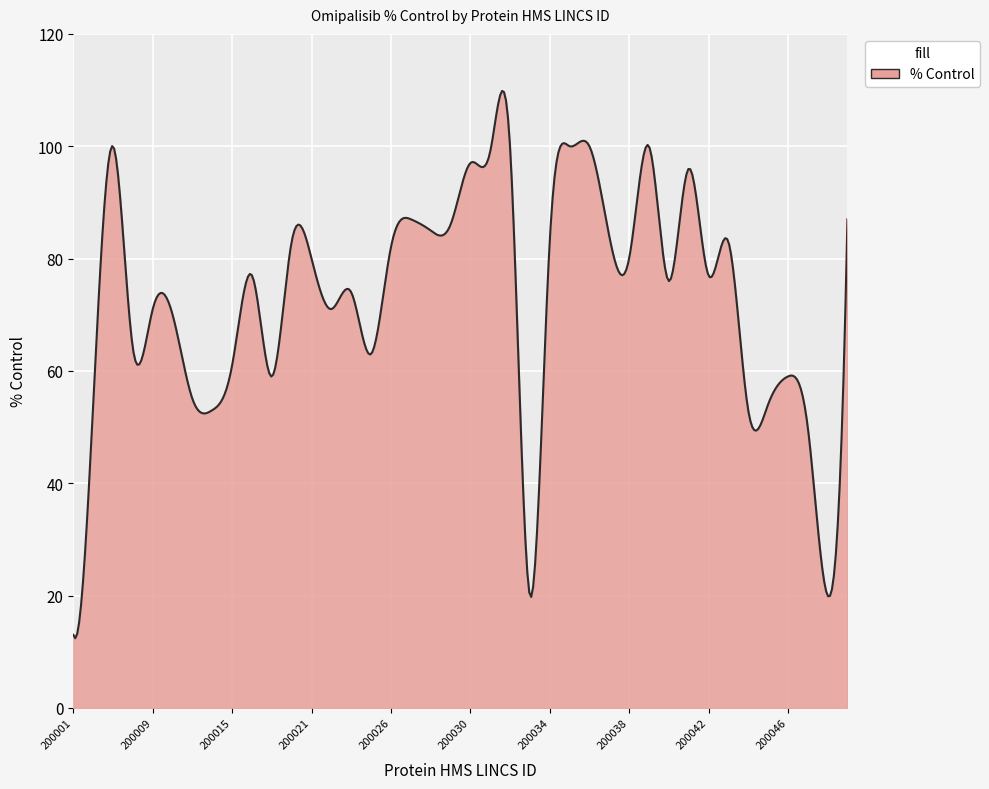

What is the difference between the maximum and minimum values?

97.5